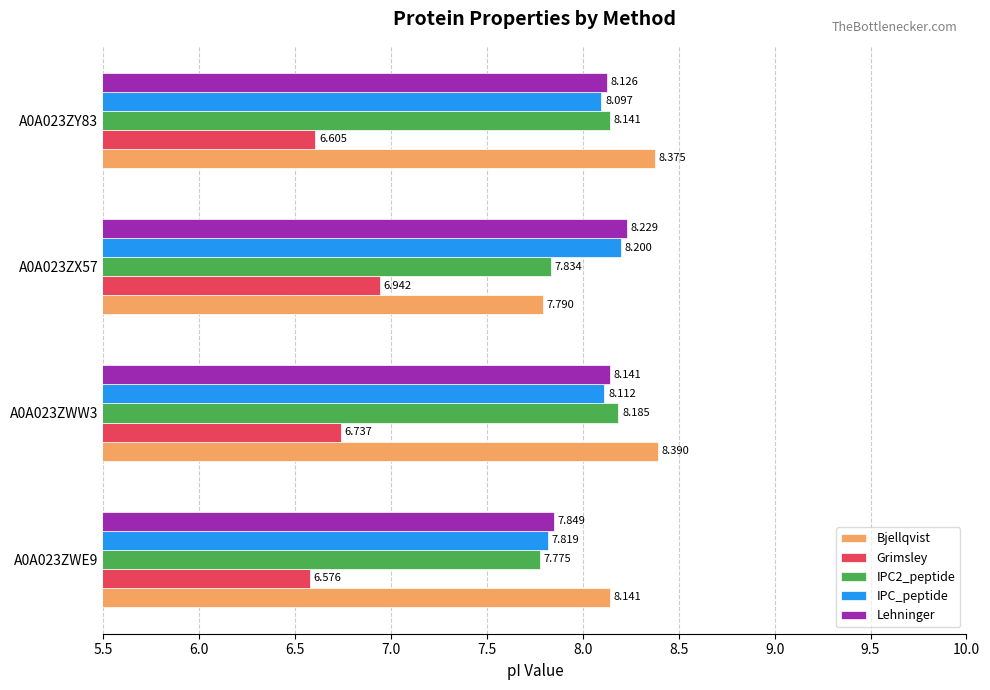

Is the value of IPC_peptide at A0A023ZWE9 greater than the value of Bjellqvist at A0A023ZWE9?

No